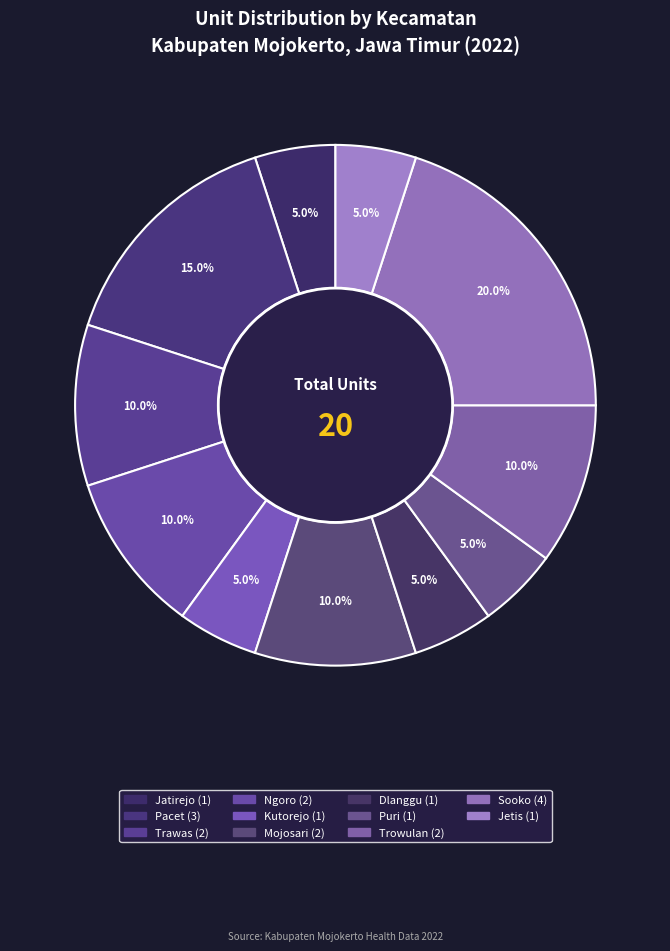

To the nearest percent, what is the combined percentage of Trawas and Trowulan?

20%